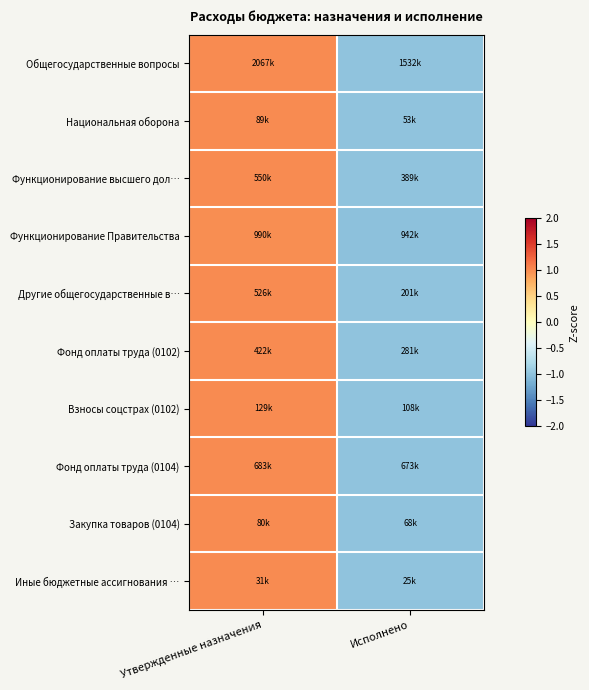

What is the total value across all series at Исполнено?

-10.0